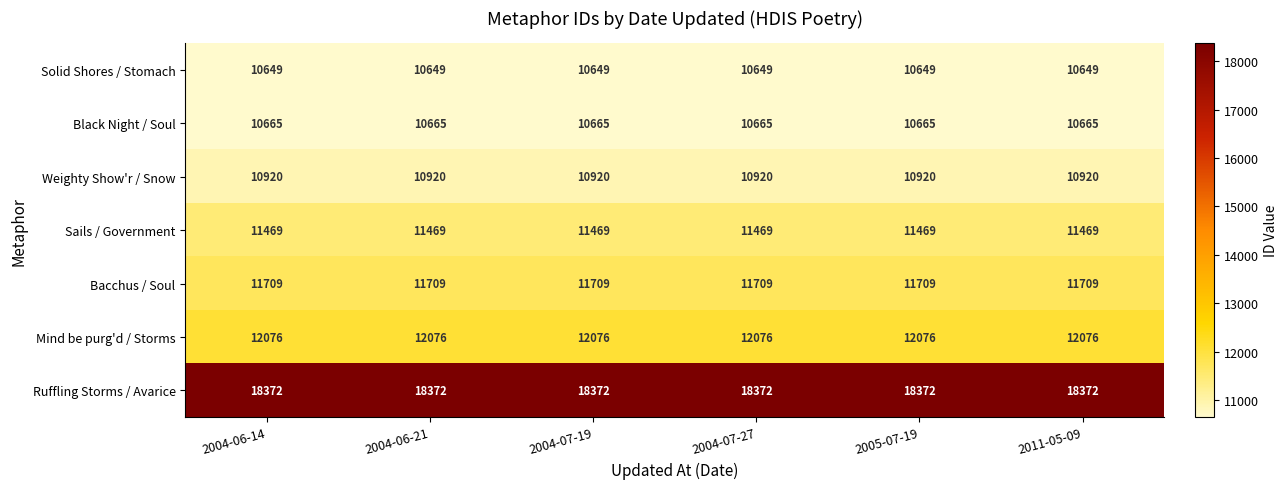

Which series has the largest total across all categories?

Ruffling Storms / Avarice